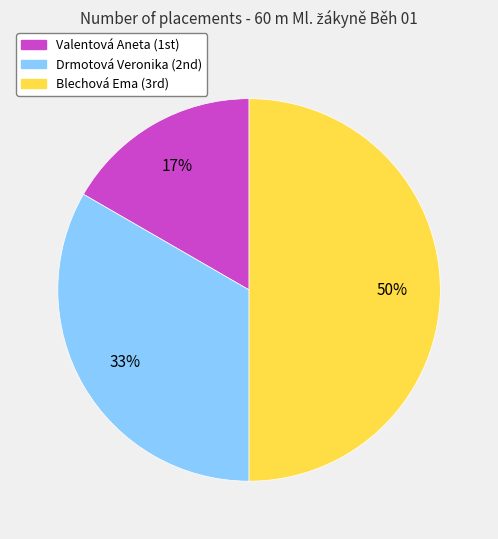

Rank the categories by value from highest to lowest.

Blechová Ema, Drmotová Veronika, Valentová Aneta